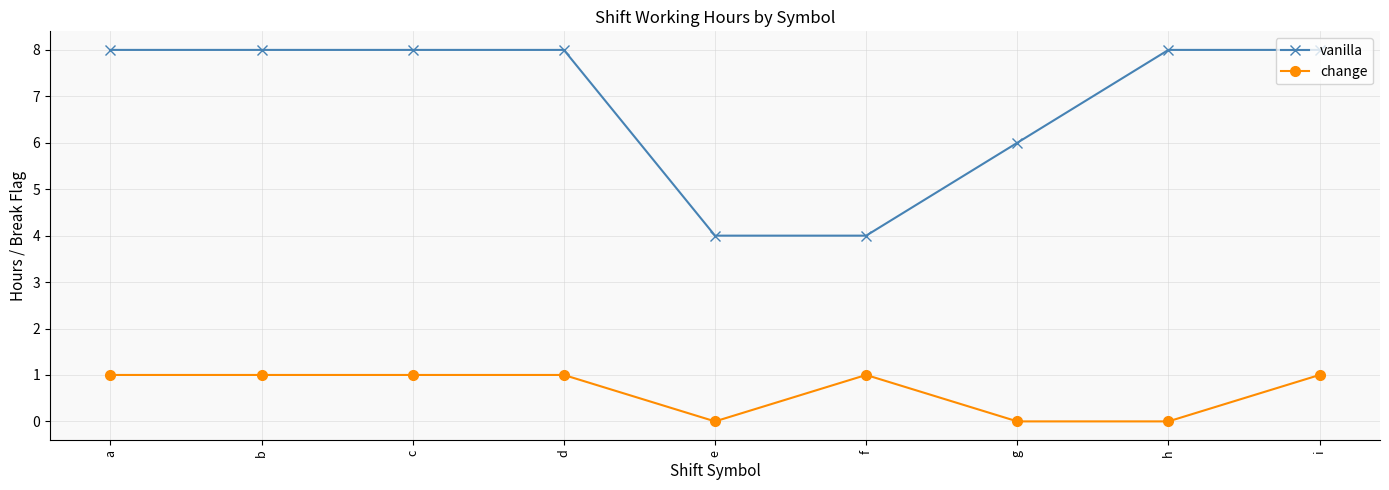

Reading right to left, what are all the values shown in this chart?

vanilla: i=8.0	h=8.0	g=6.0	f=4.0	e=4.0	d=8.0	c=8.0	b=8.0	a=8.0
change: i=1.0	h=0.0	g=0.0	f=1.0	e=0.0	d=1.0	c=1.0	b=1.0	a=1.0